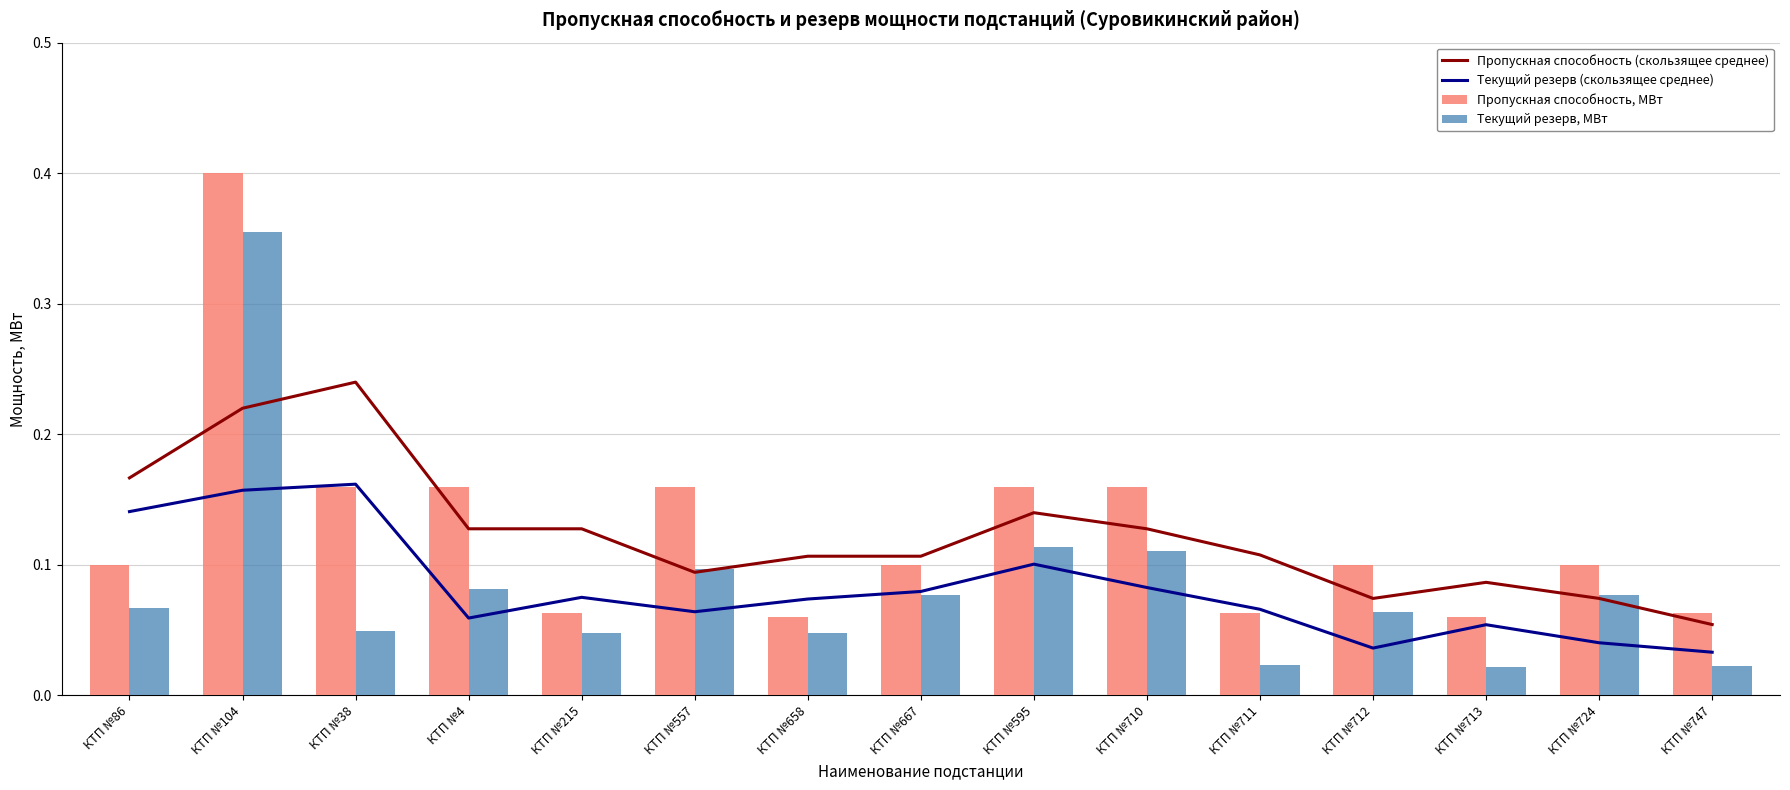

What value does the Текущий резерв (скользящее среднее) series have at КТП №711?

0.1